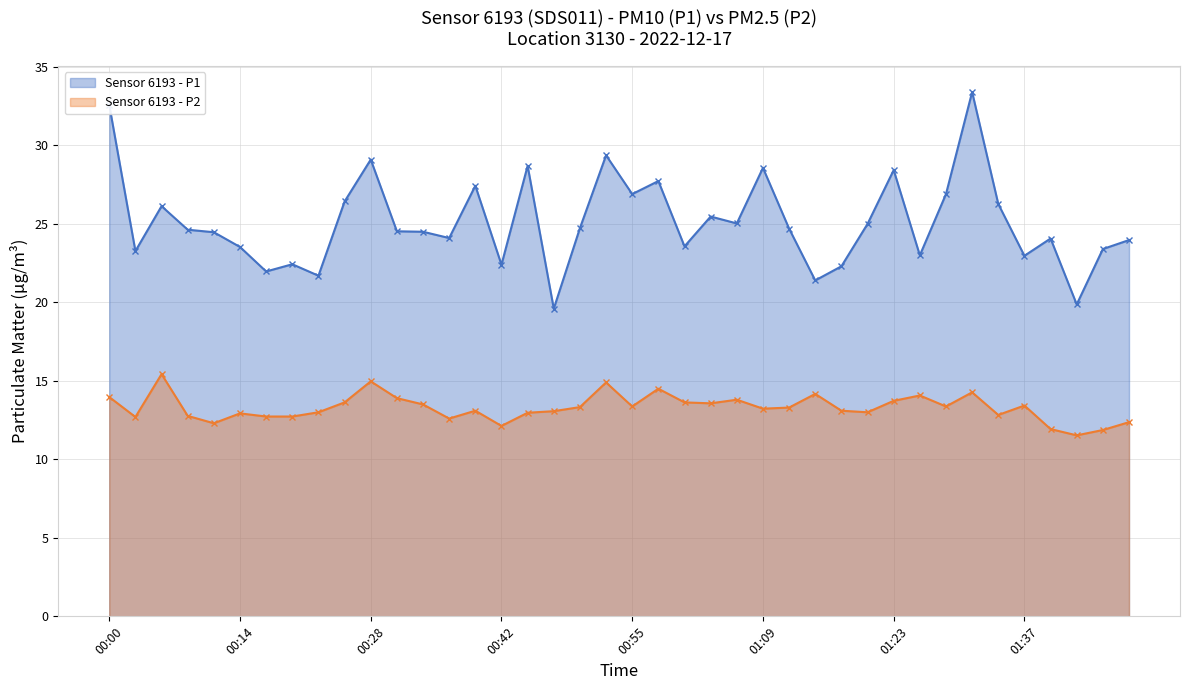

What is the value of the P1 line point at the 6th from the left?

23.5